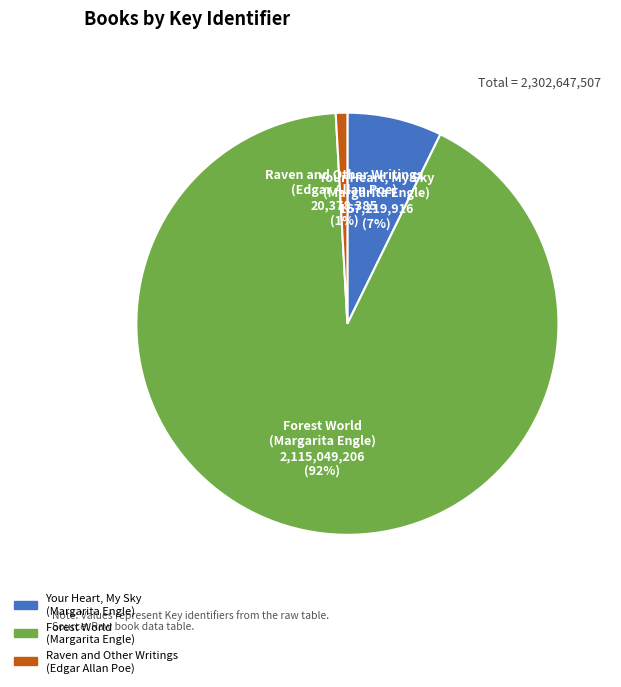

Combined, do Your Heart, My Sky (Margarita Engle) and Raven and Other Writings (Edgar Allan Poe) account for over 50%?

No